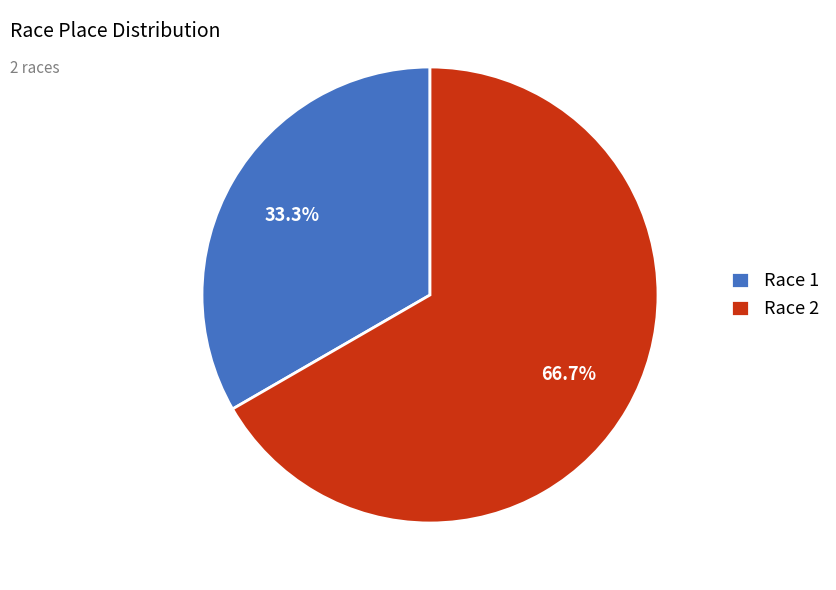

To the nearest percent, what is the average slice percentage?

50%